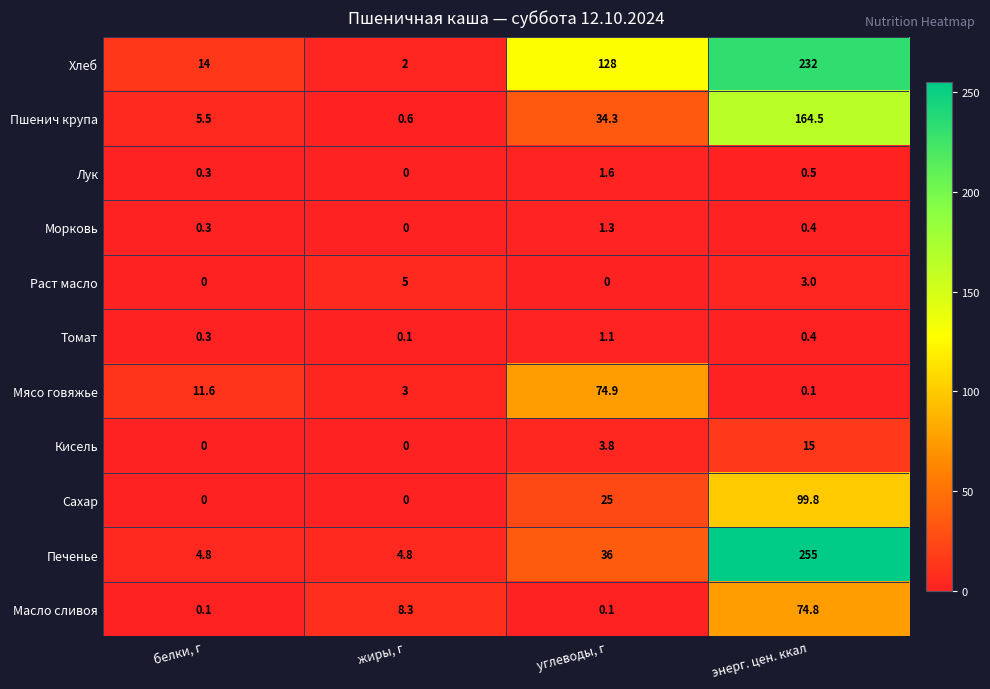

Which series has the largest range (max minus min)?

Печенье